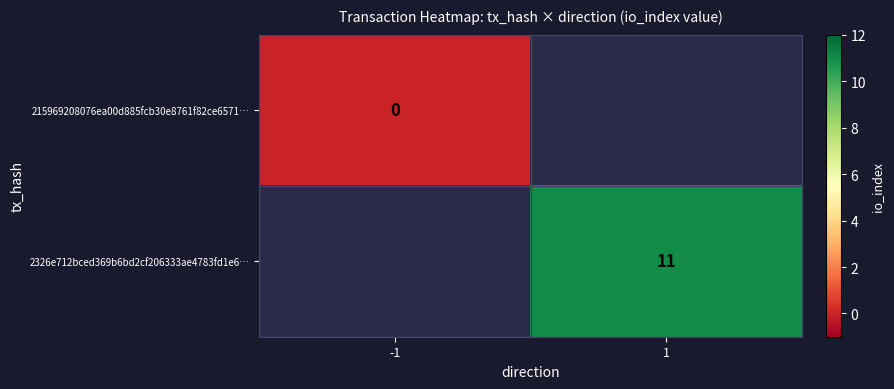

The 2326e712bced369b6bd2cf206333ae4783fd1e6… series shows 3 at 1. True or false?

False